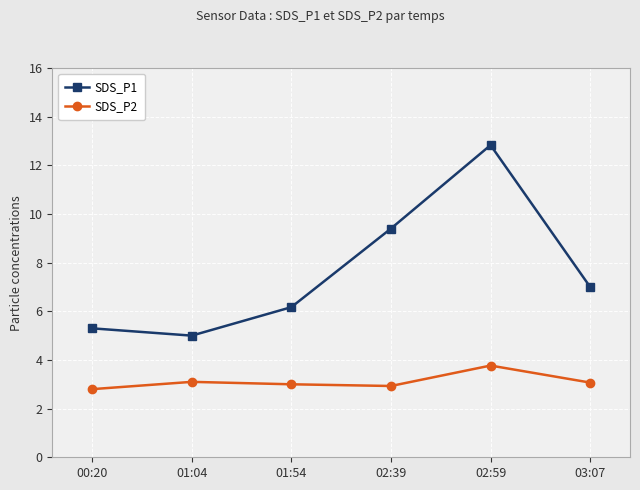

How many lines are shown in the chart?

2